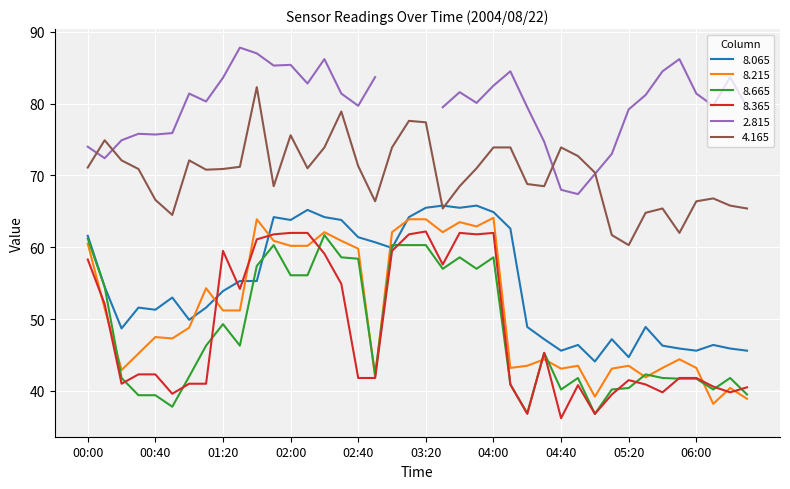

What is the highest value of the 4.165 series?

82.3